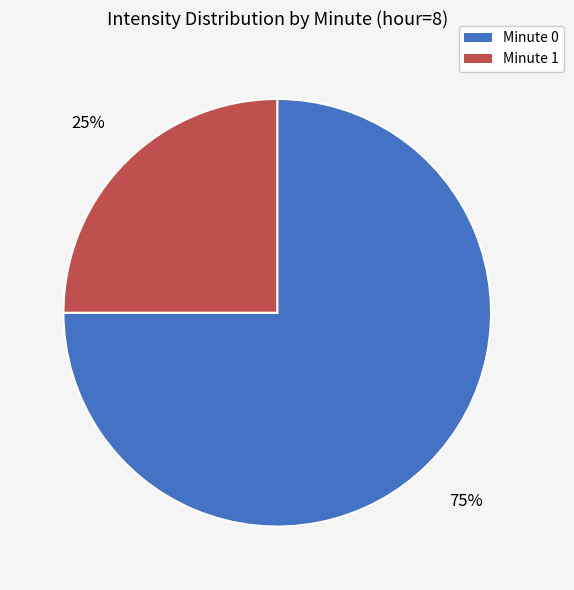

Is there a majority slice in this chart?

Yes